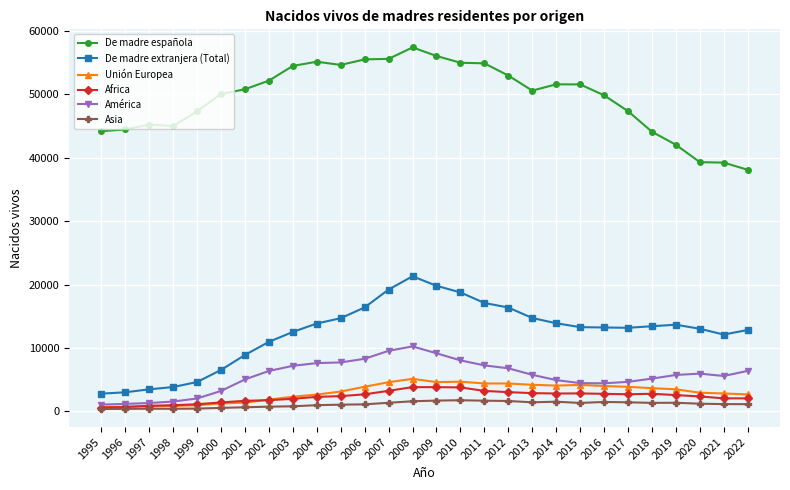

Is the value of América at 2006 greater than the value of Unión Europea at 2017?

Yes